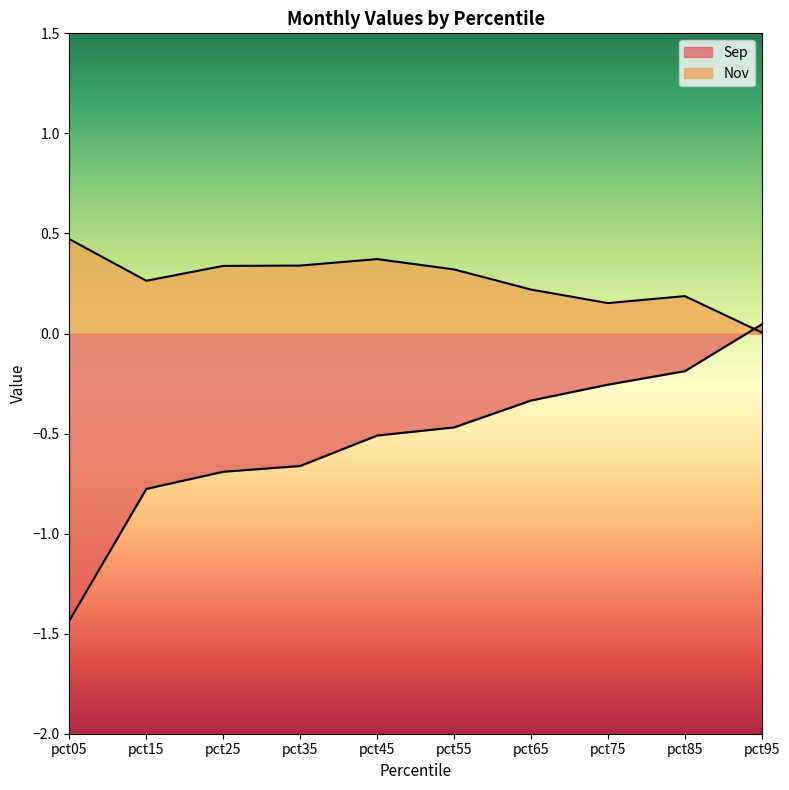

Where do Nov and Sep first cross each other?

pct85 and pct95